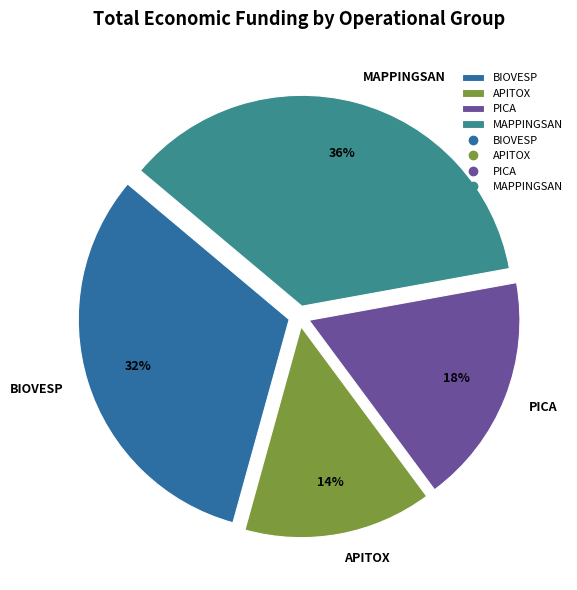

Is there a majority slice in this chart?

No